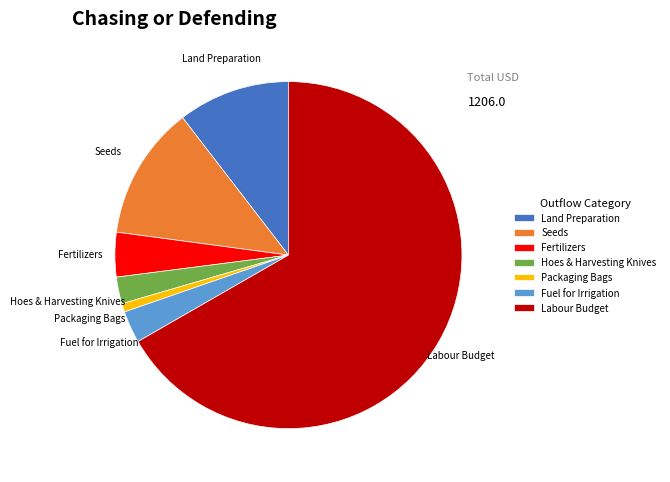

Which slice is the largest?

Labour Budget